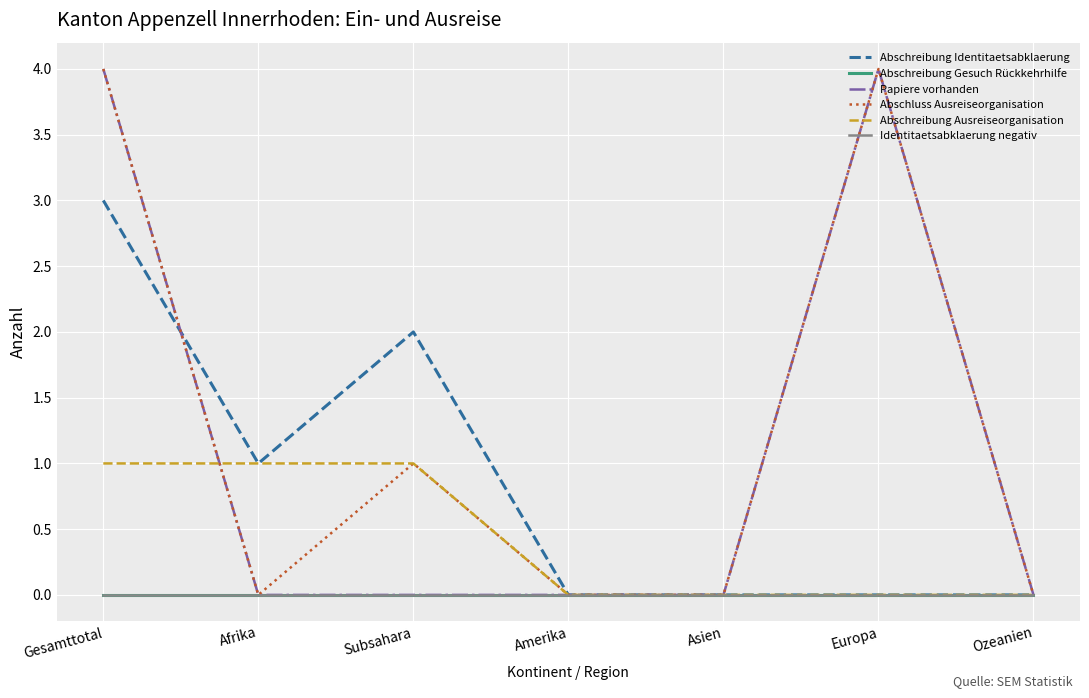

True or false: Abschreibung Ausreiseorganisation has a value of 1 at Afrika.

True